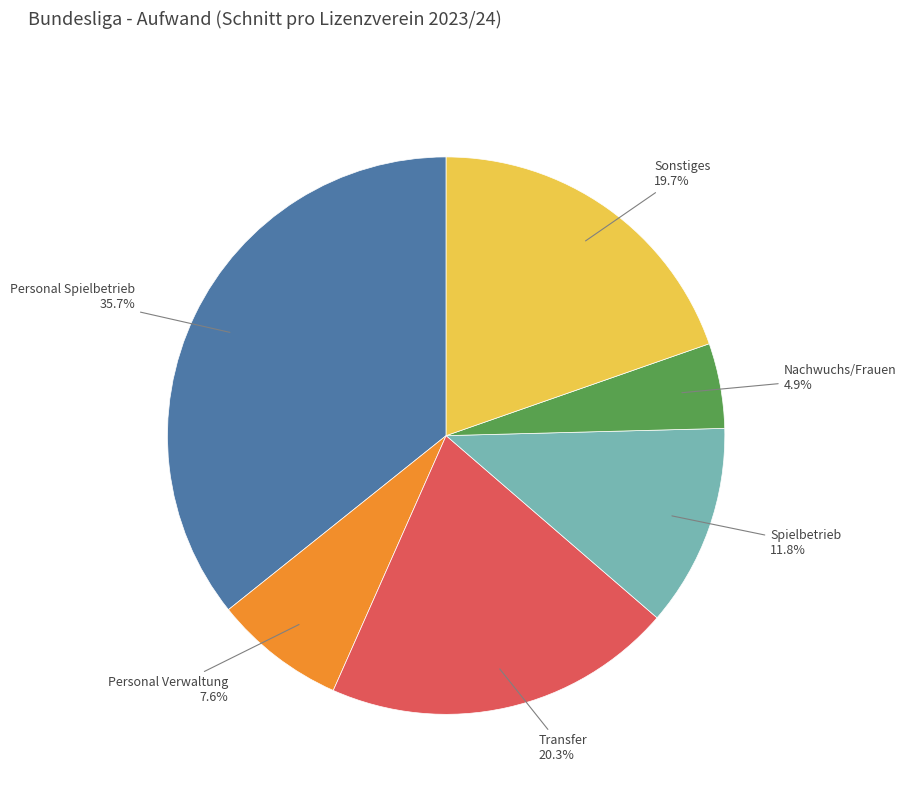

To the nearest percent, what percentage of the pie is Sonstiges?

20%